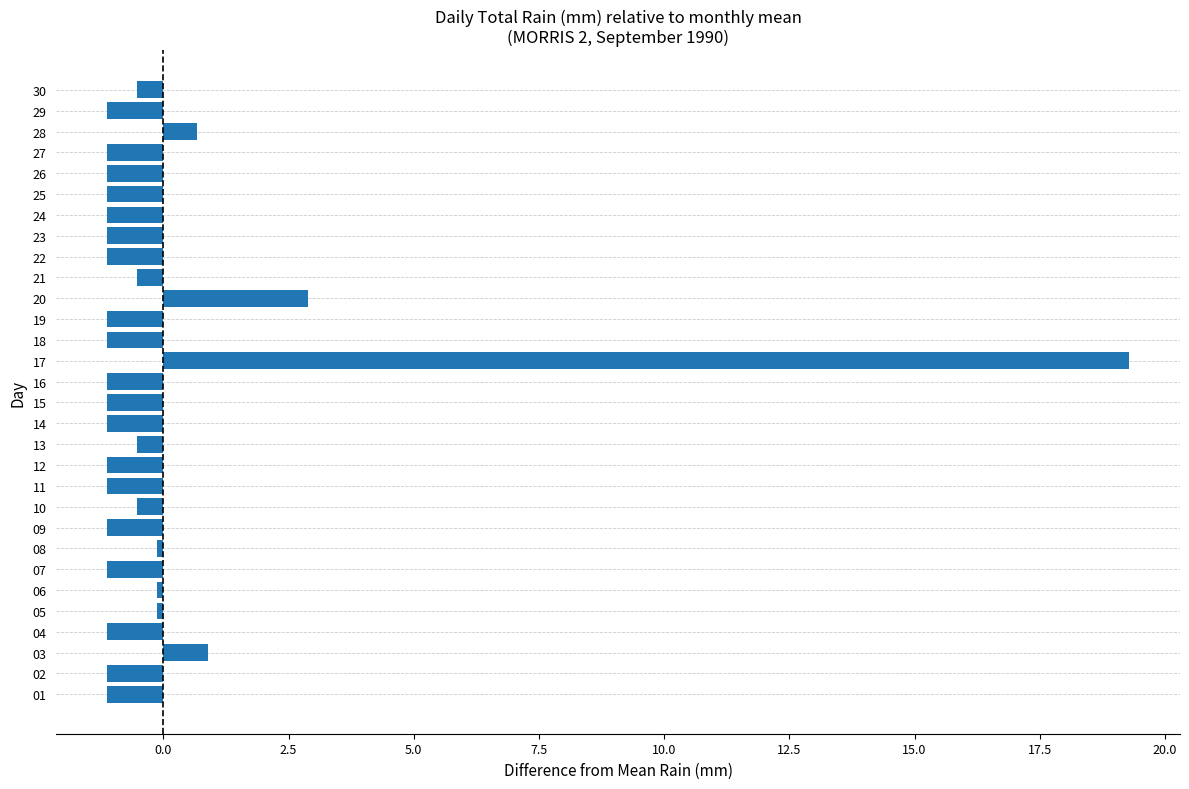

Reading top to bottom, extract all data points from this chart.

30=-0.5	29=-1.1	28=0.7	27=-1.1	26=-1.1	25=-1.1	24=-1.1	23=-1.1	22=-1.1	21=-0.5	20=2.9	19=-1.1	18=-1.1	17=19.3	16=-1.1	15=-1.1	14=-1.1	13=-0.5	12=-1.1	11=-1.1	10=-0.5	09=-1.1	08=-0.1	07=-1.1	06=-0.1	05=-0.1	04=-1.1	03=0.9	02=-1.1	01=-1.1